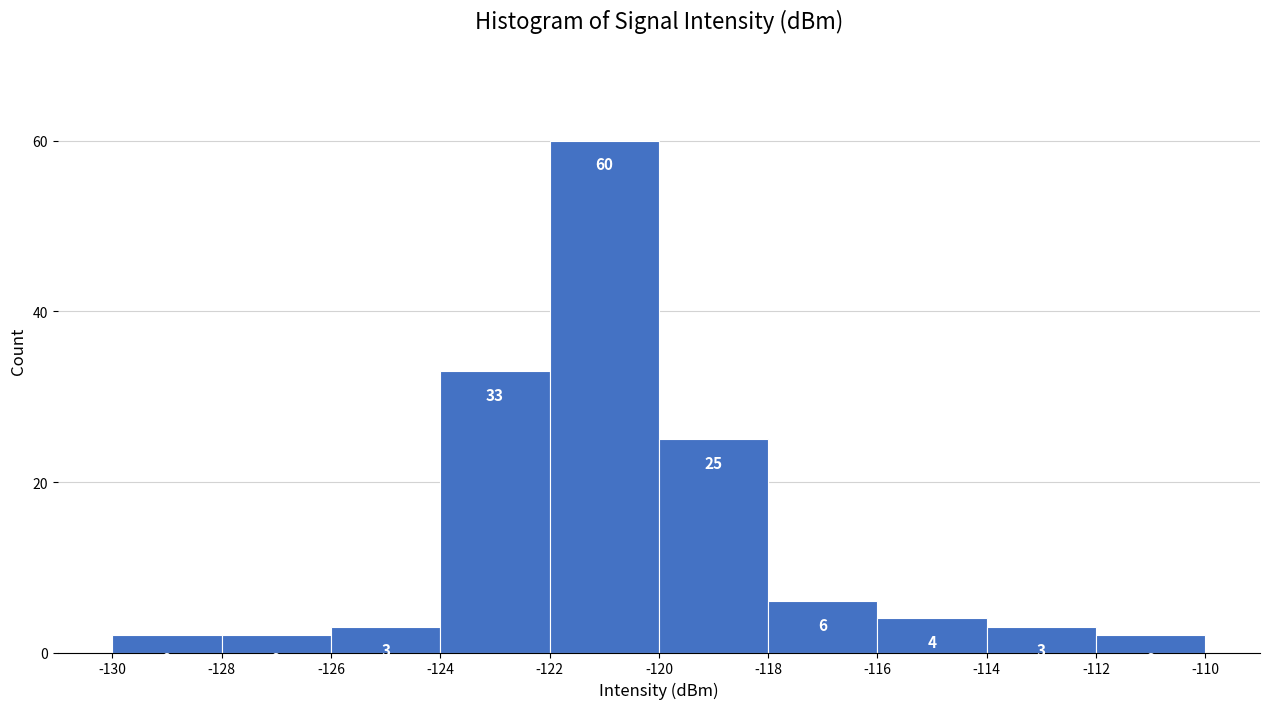

Reading left to right, transcribe this chart: for each bar, give the range it covers on the x-axis and its height.

-130 to -128: 2
-128 to -126: 2
-126 to -124: 3
-124 to -122: 33
-122 to -120: 60
-120 to -118: 25
-118 to -116: 6
-116 to -114: 4
-114 to -112: 3
-112 to -110: 2